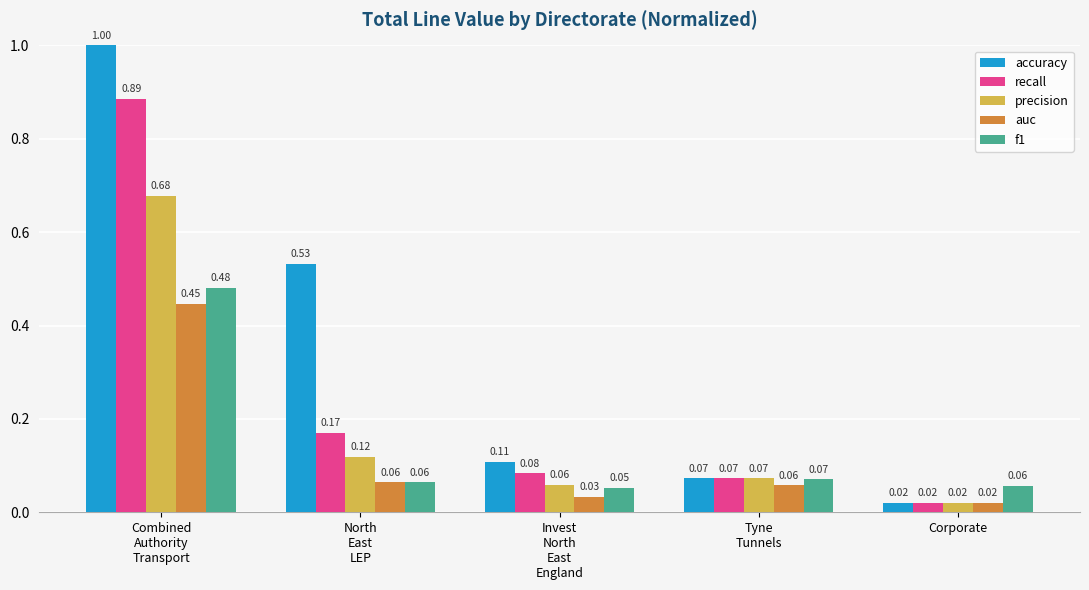

Rank the categories by accuracy value from lowest to highest.

Corporate, Tyne
Tunnels, Invest
North
East
England, North
East
LEP, Combined
Authority
Transport